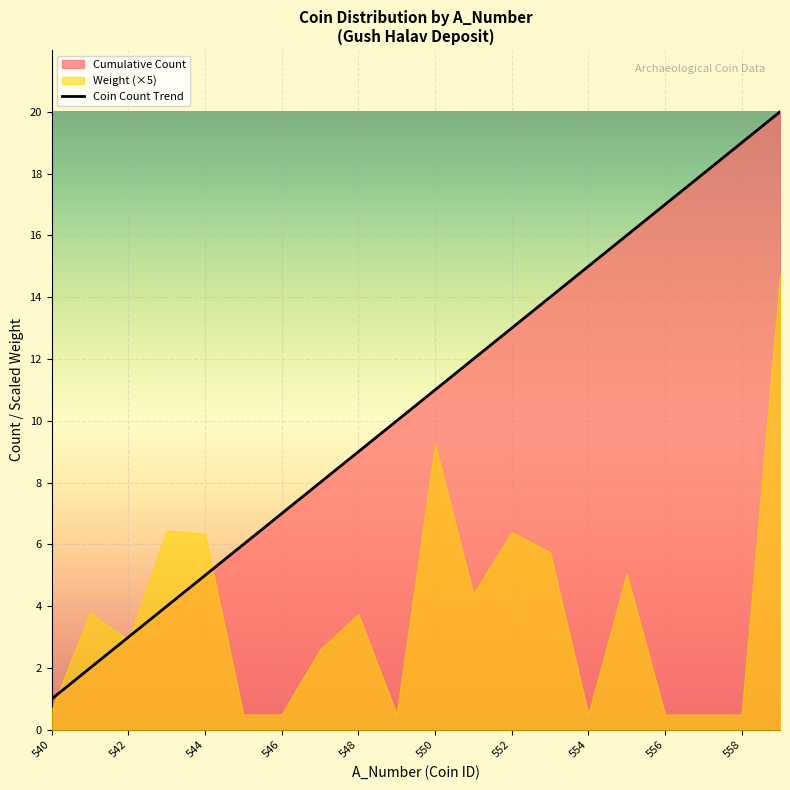

Rank the categories by value from lowest to highest.

540, 541, 542, 543, 544, 545, 546, 547, 548, 549, 550, 551, 552, 553, 554, 555, 556, 557, 558, 559